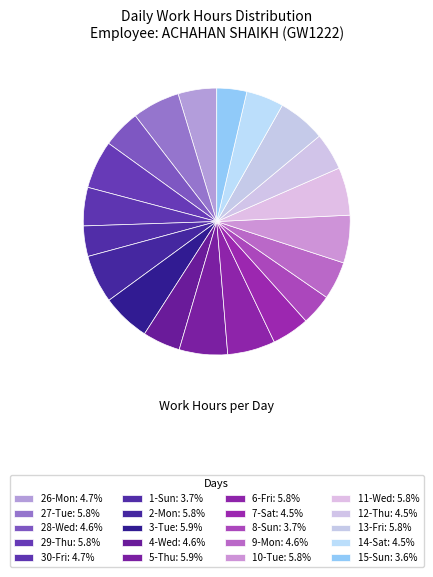

How many segments does this pie chart have?

20